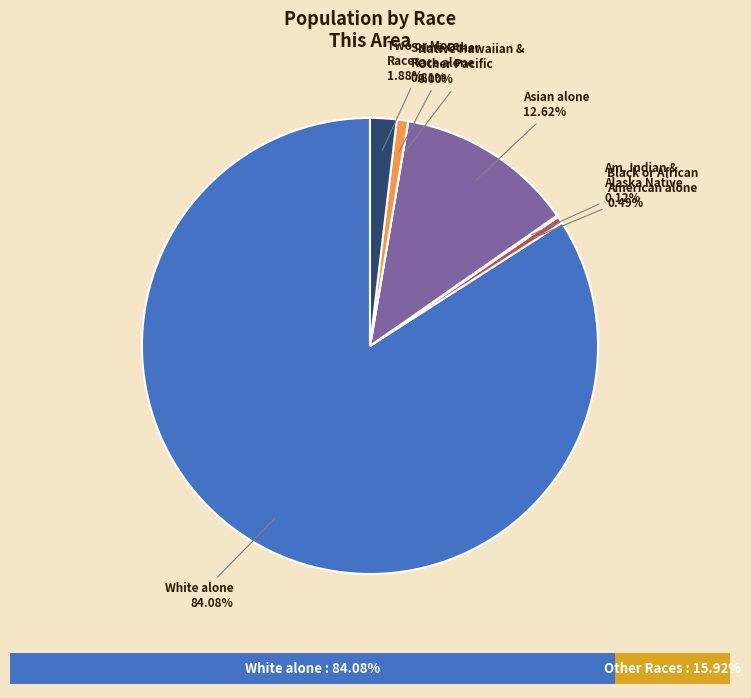

What percentage is the Two or More Races slice, to the nearest percent?

2%